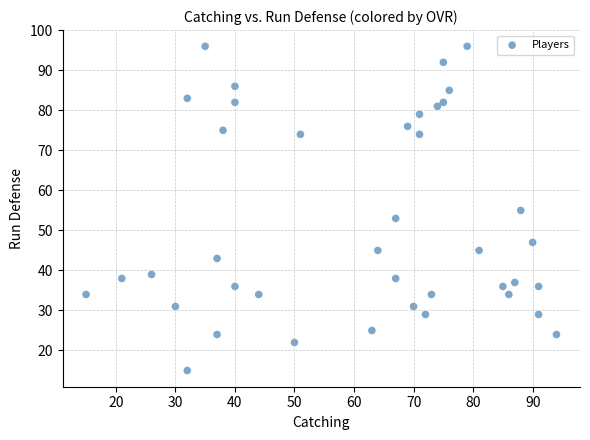

What is the range of Y values (max minus min)?

81